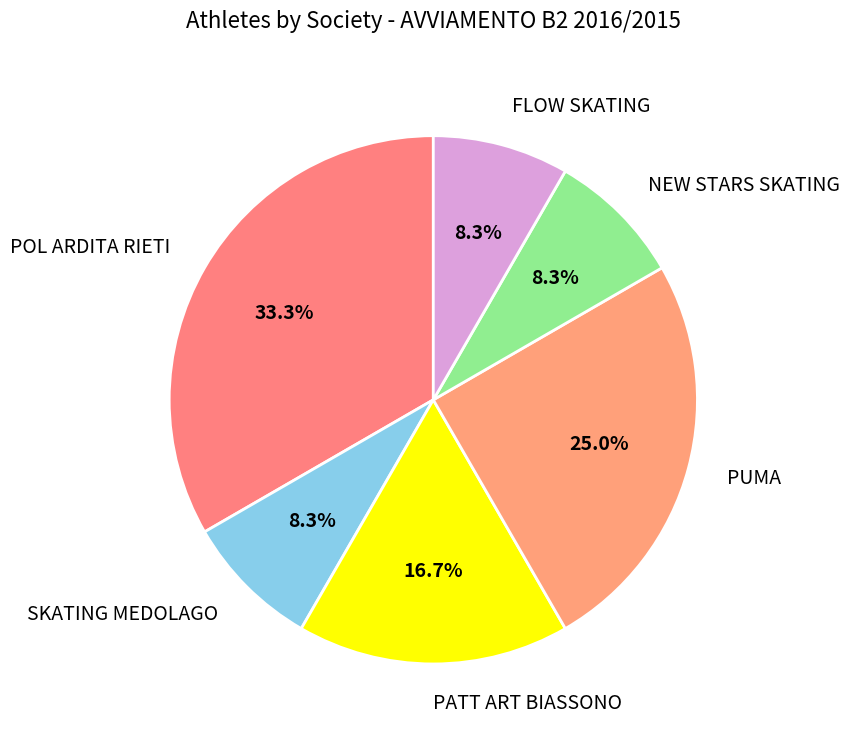

Between POL ARDITA RIETI and NEW STARS SKATING, which is larger?

POL ARDITA RIETI